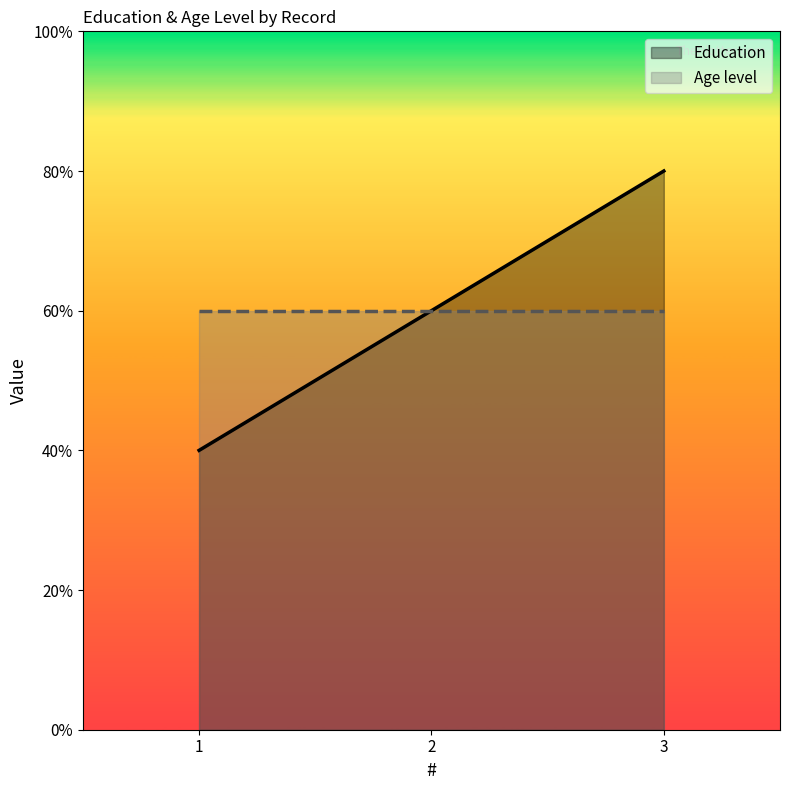

List the labels in order of value, smallest first.

1, 2, 3